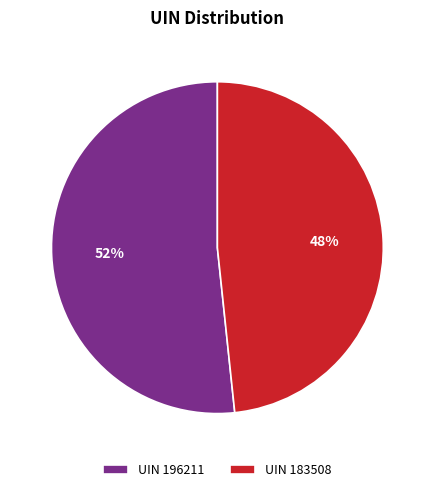

Which category has the biggest portion of the pie?

UIN 196211